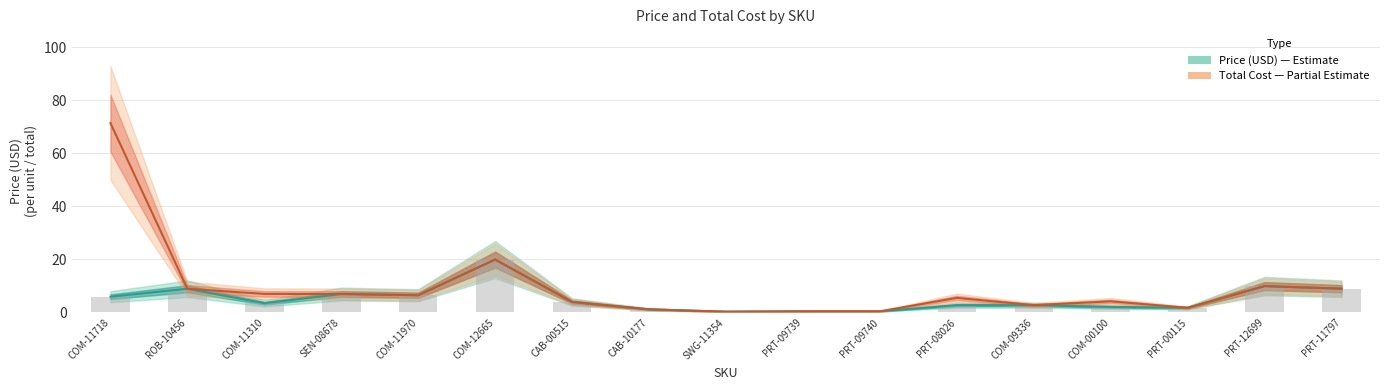

Are the bars horizontal?

No